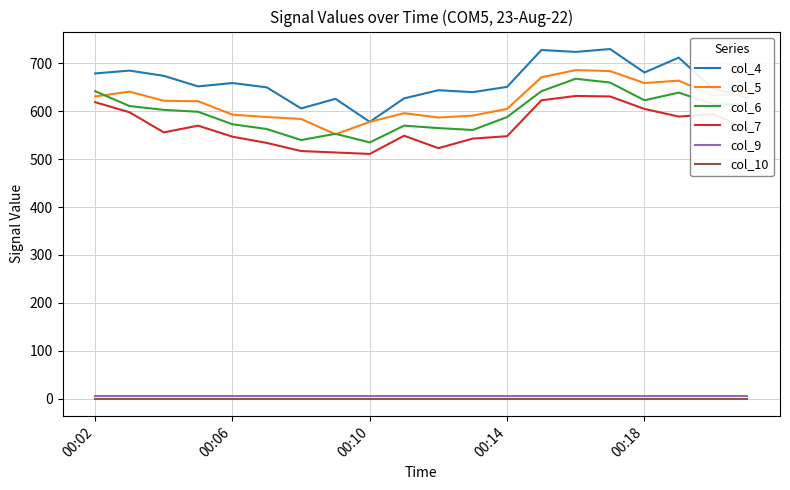

Which series has the largest total across all categories?

col_4